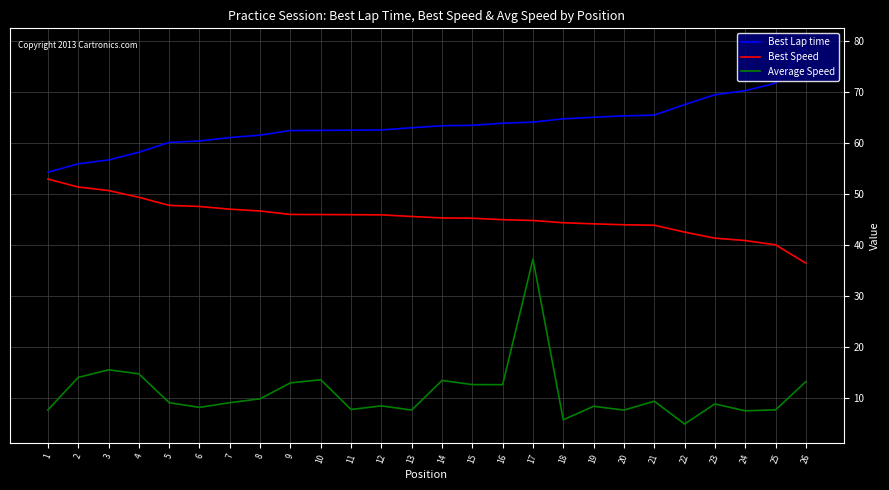

What is the average value of the Best Speed series?

45.5